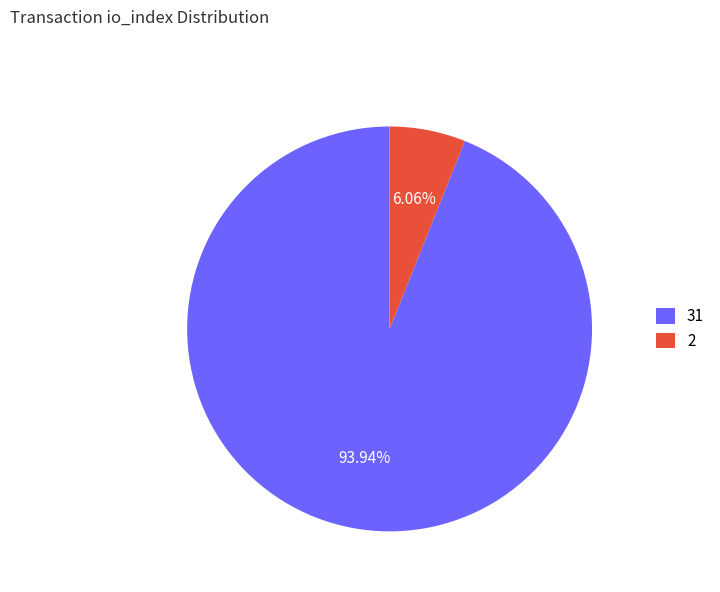

Count the number of slices in the pie.

2